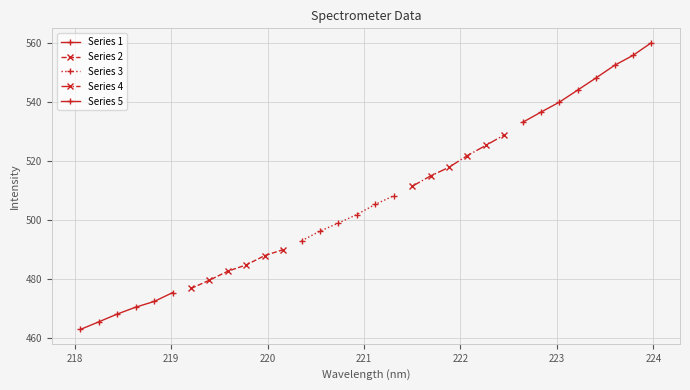

What is the greatest value displayed?

560.0